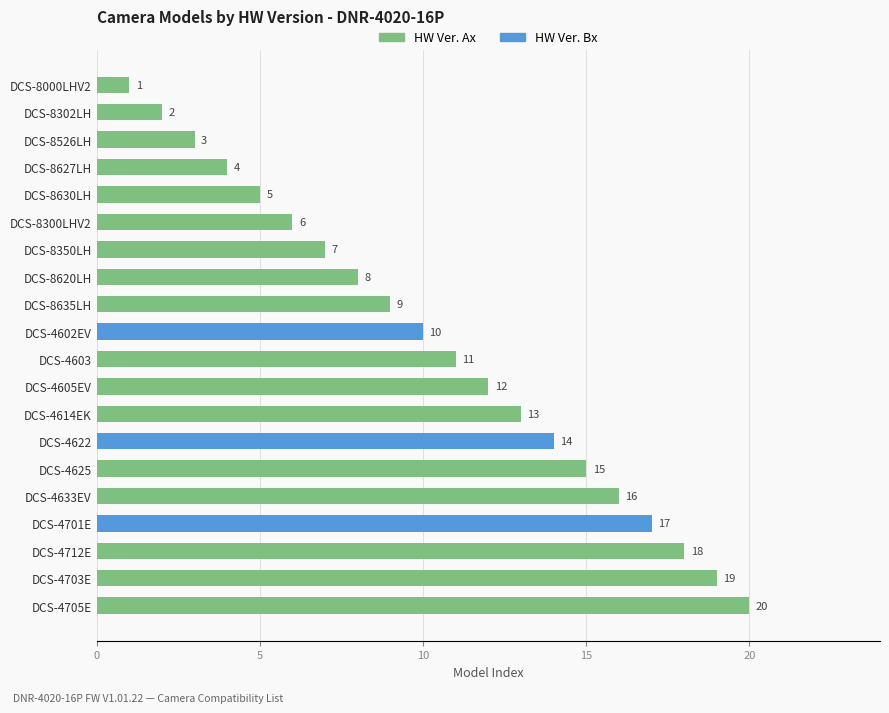

What is the change in value from DCS-8000LHV2 to DCS-4633EV?

+15